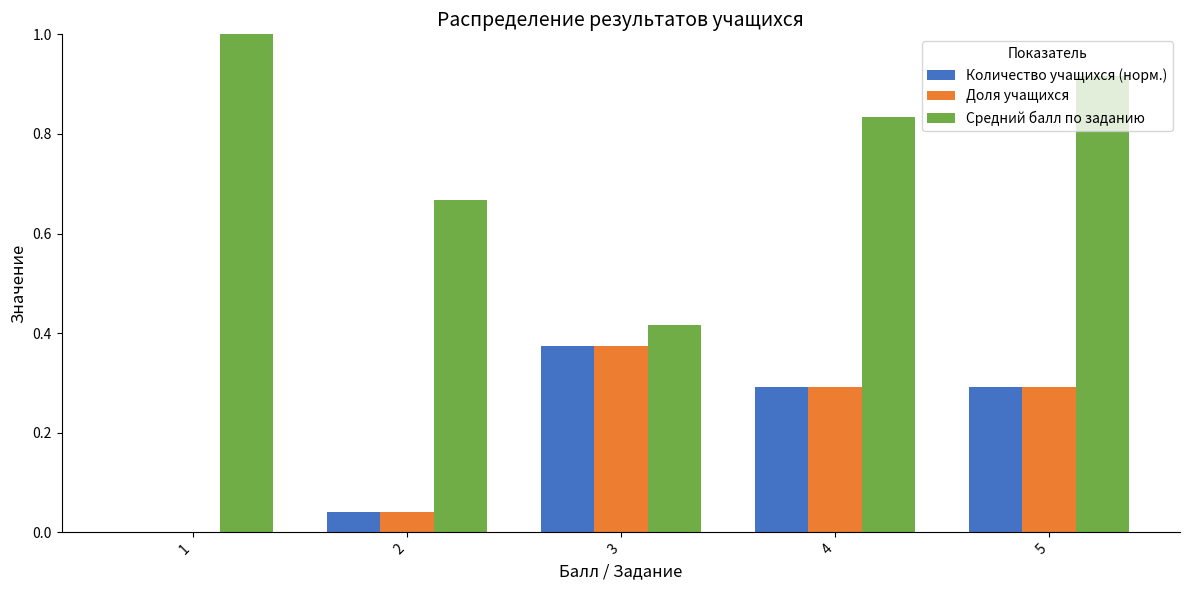

What are all the series names shown in the legend?

Количество учащихся (норм.), Доля учащихся, Средний балл по заданию